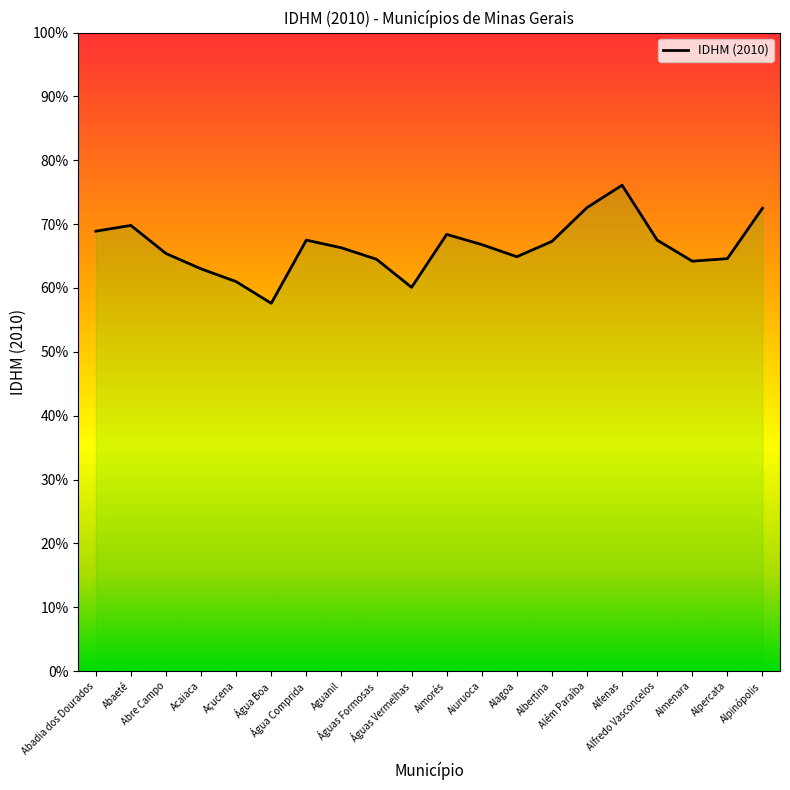

What is the sum of all values?

13.3